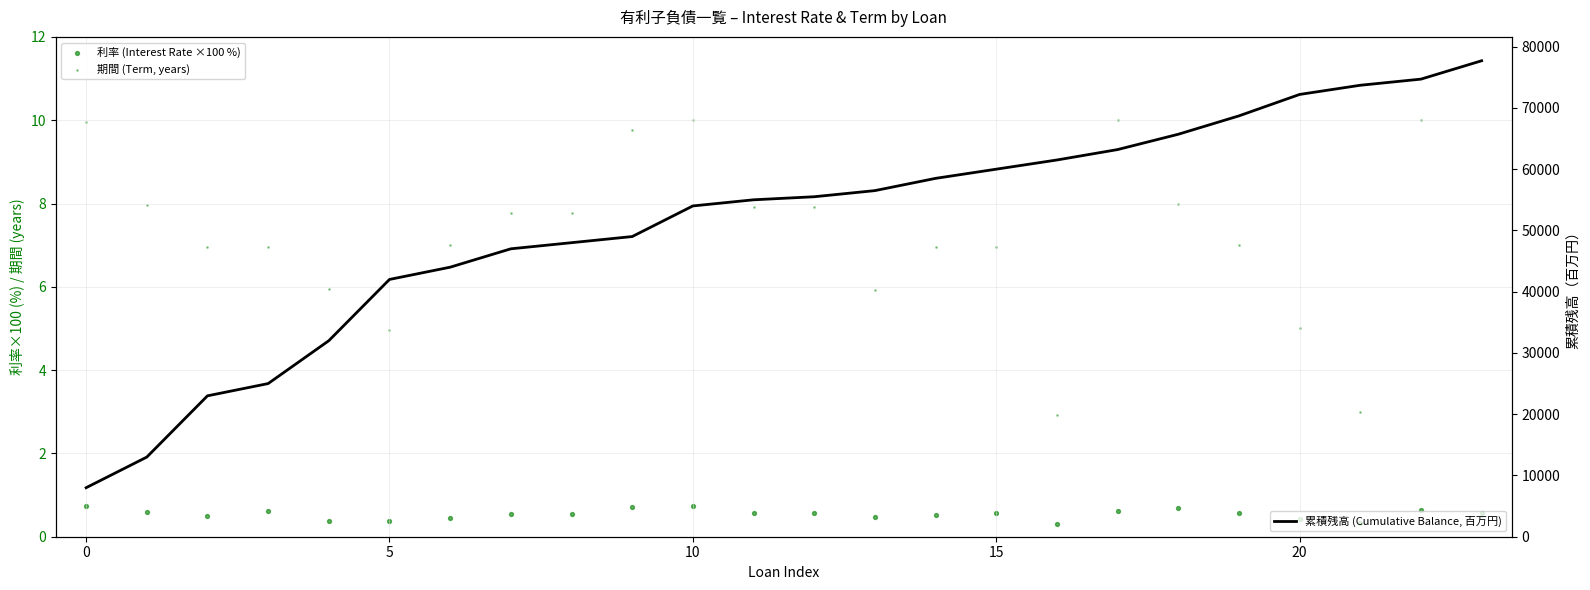

Which series contains the highest Y value?

累積残高 (Cumulative Balance, 百万円)